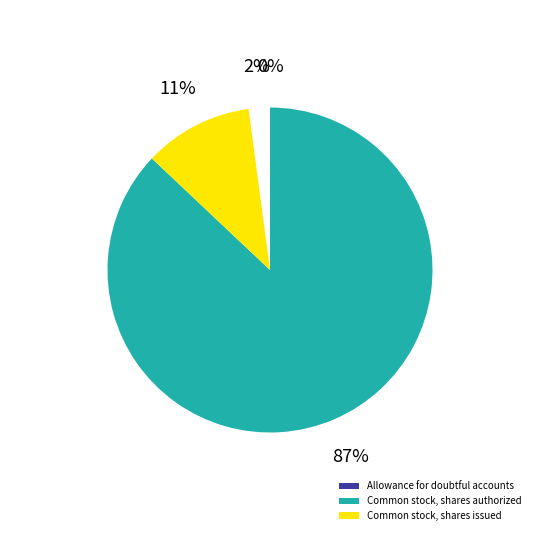

Do Common stock, shares authorized and Common stock, shares issued together represent more than half of the pie?

Yes